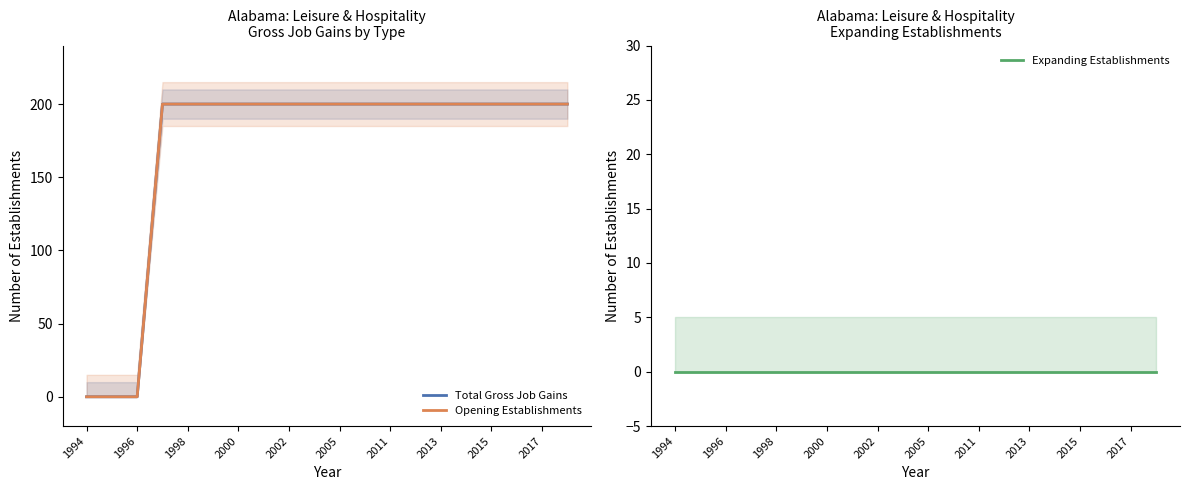

How many data points does each series have?

20